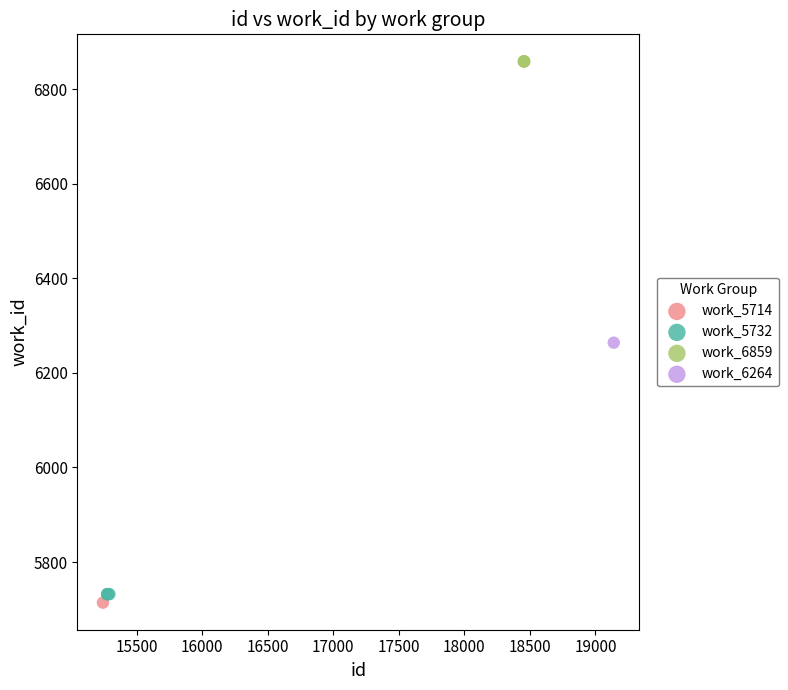

Which series contains the highest Y value?

work_6859